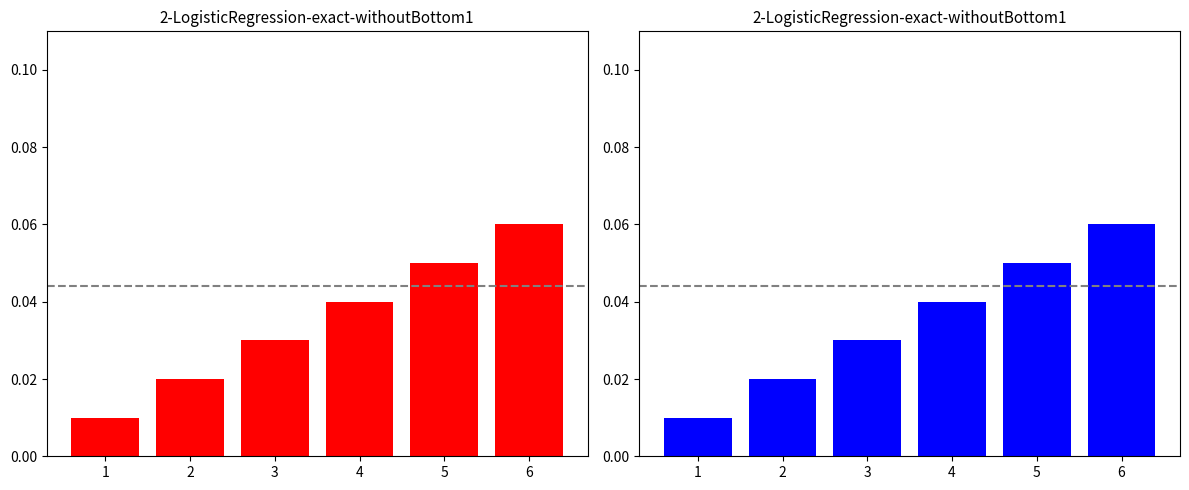

Reading left to right, what are all the values shown in this chart?

1=0.0	2=0.0	3=0.0	4=0.0	5=0.1	6=0.1